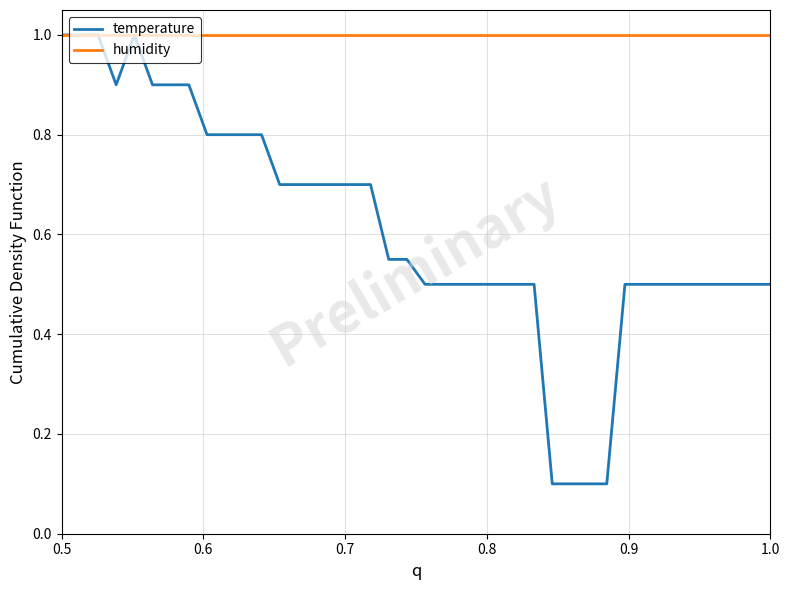

What is the minimum value shown in the chart?

0.1